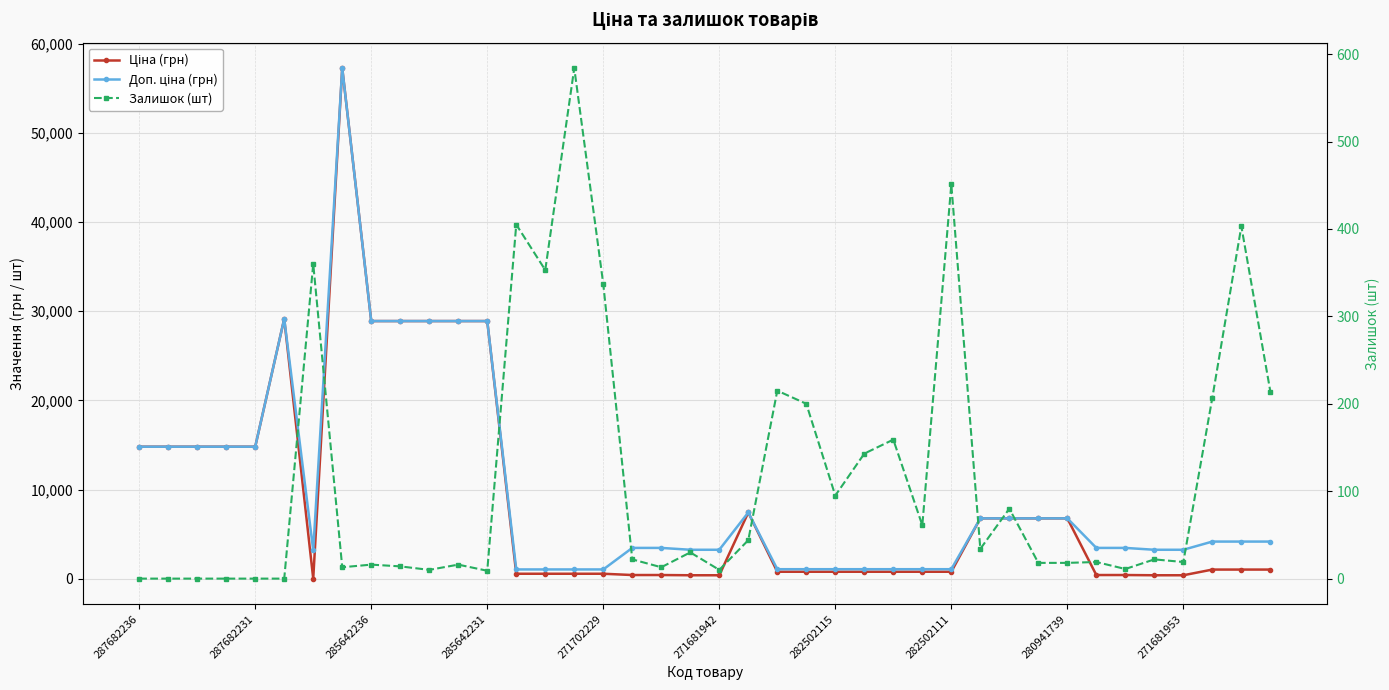

At how many categories does at least one series exceed 2406?

29